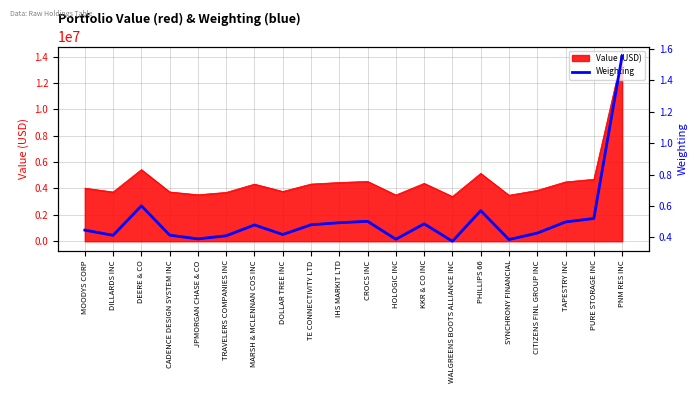

Between TRAVELERS COMPANIES INC and KKR & CO INC, which is larger?

KKR & CO INC